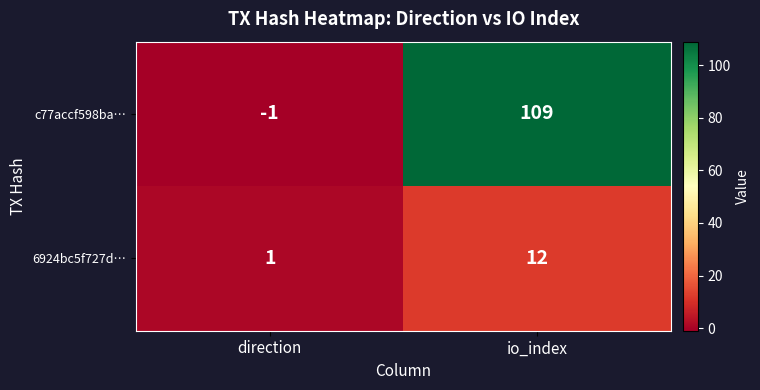

Reading left to right, transcribe all the data shown in this chart.

c77accf598ba…: direction=-1	io_index=109
6924bc5f727d…: direction=1	io_index=12